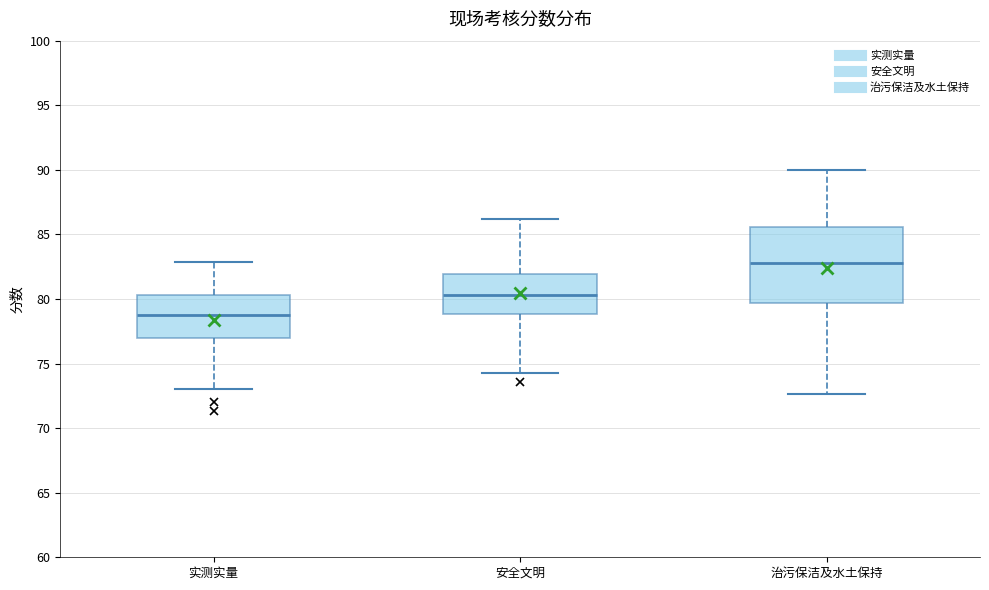

Reading left to right, transcribe this box plot: for each box, give where its median line is, the range the box spans, and where its two whiskers end, as read against the y-axis. The values are not printed on the chart, so give them approximately, as read against the axis.

实测实量: median 79.0, box 77.0 to 80.5, whiskers 73.0 to 83.0
安全文明: median 80.5, box 79.0 to 82.0, whiskers 74.5 to 86.0
治污保洁及水土保持: median 83.0, box 79.5 to 85.5, whiskers 72.5 to 90.0